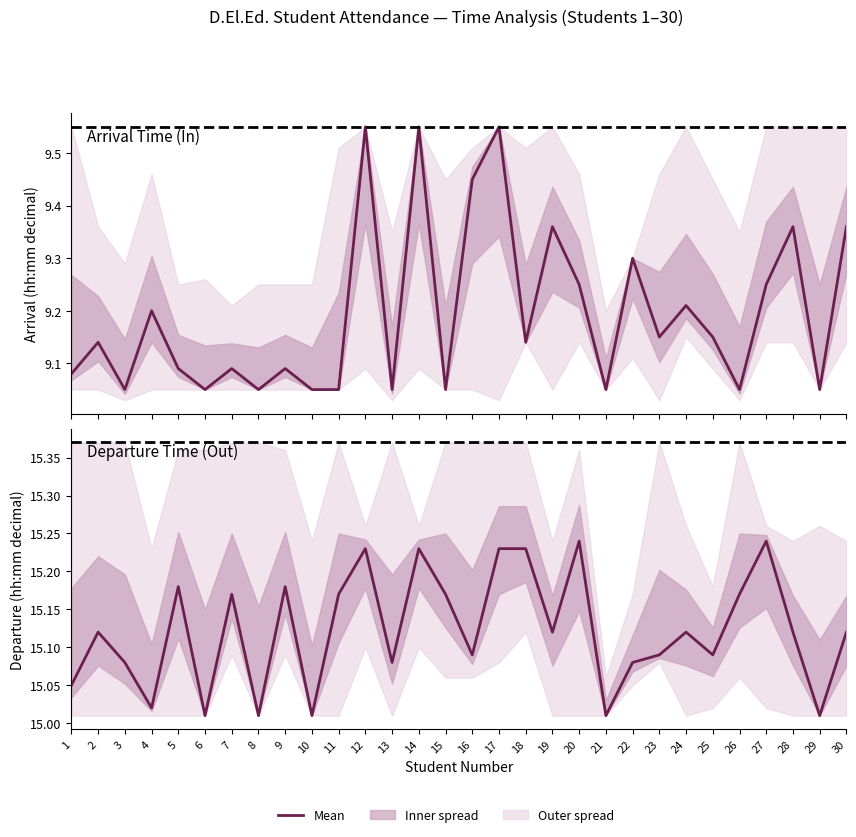

How many interior local peaks does the Departure Time (Out) series have?

9